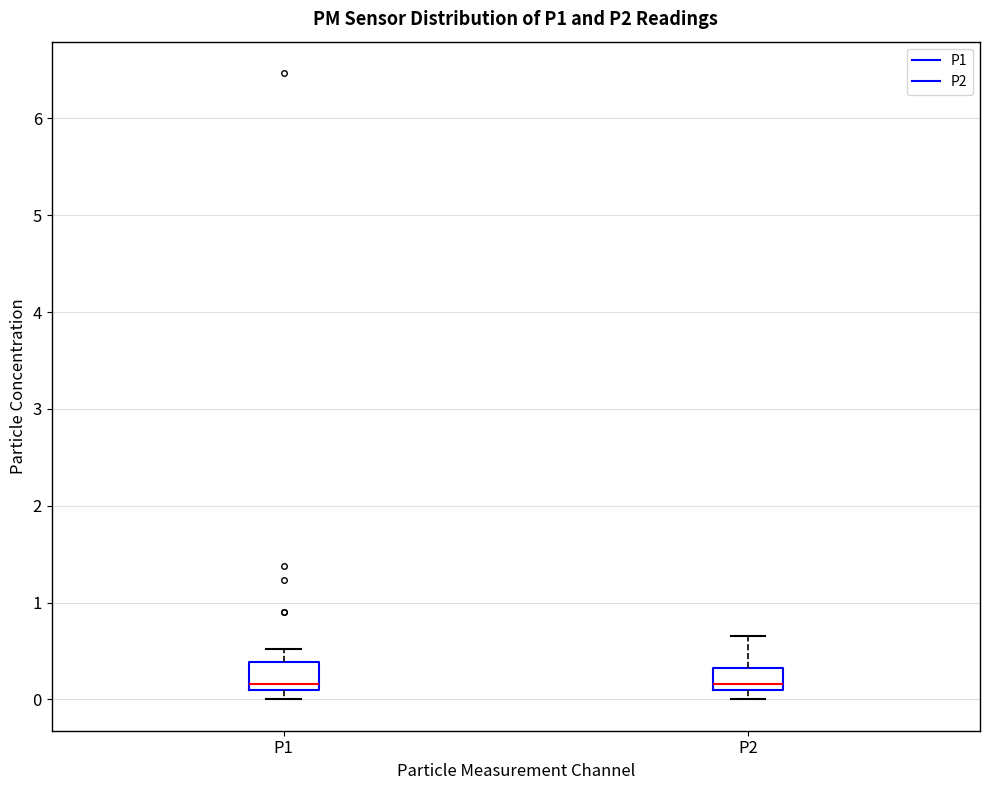

Reading left to right, read every box against the y-axis: the position of its median line, the range the box covers, and the ends of its whiskers. The values are not printed on the chart, so give them approximately, as read against the axis.

P1: median 0.2, box 0.1 to 0.4, whiskers 0.0 to 0.5
P2: median 0.2, box 0.1 to 0.3, whiskers 0.0 to 0.7